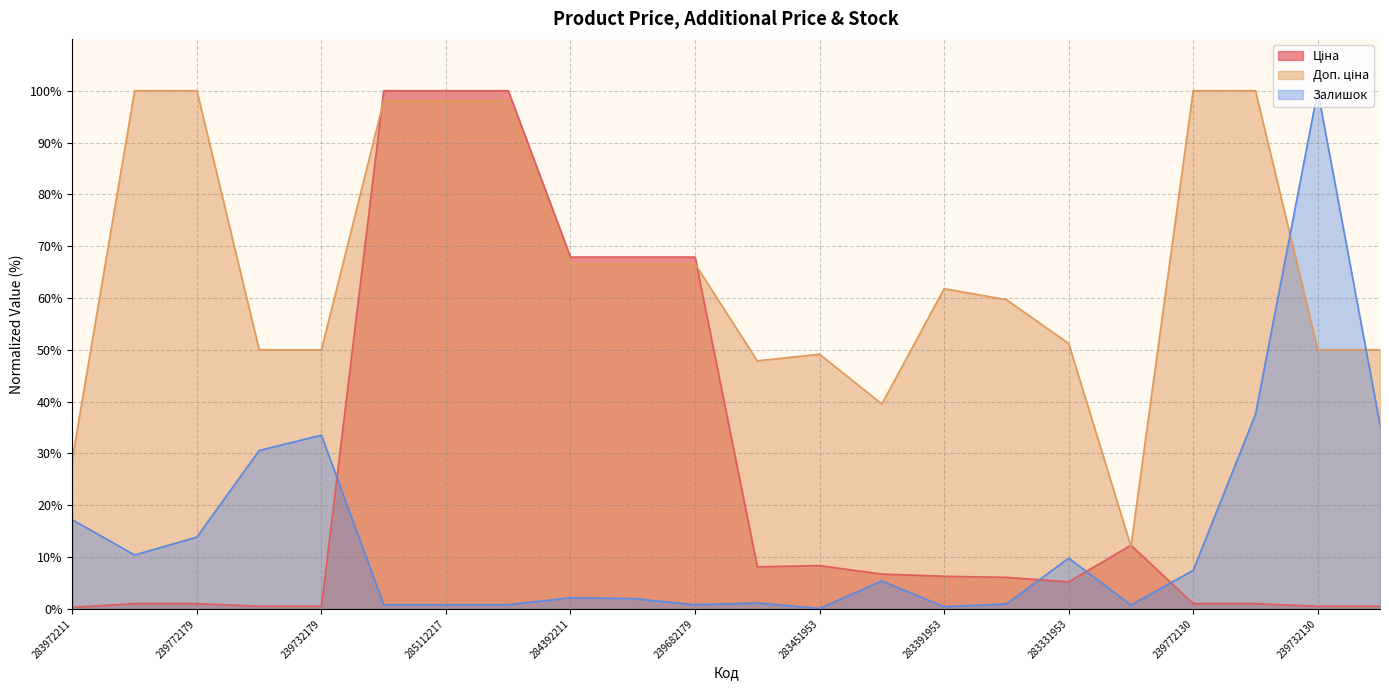

Which has a higher value, 285112220 or 283391953?

285112220